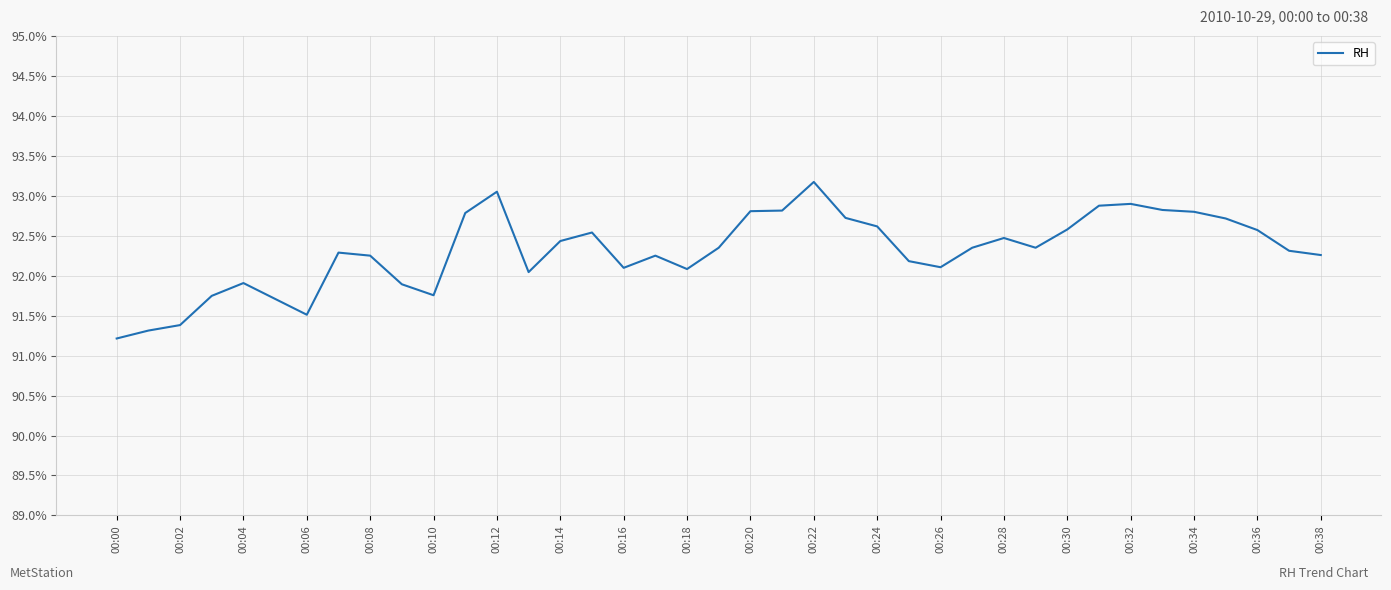

What is the greatest value displayed?

93.2